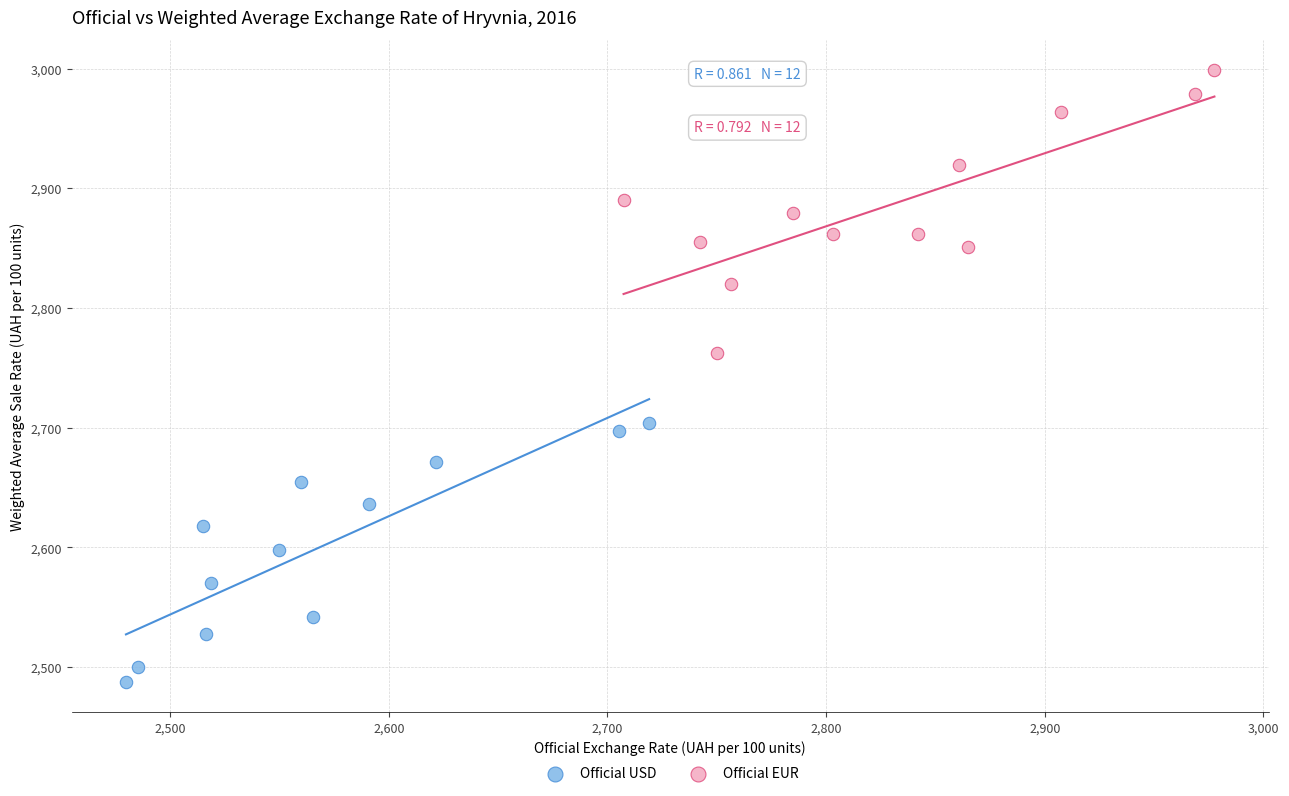

Which series reaches the minimum Y coordinate?

Official USD